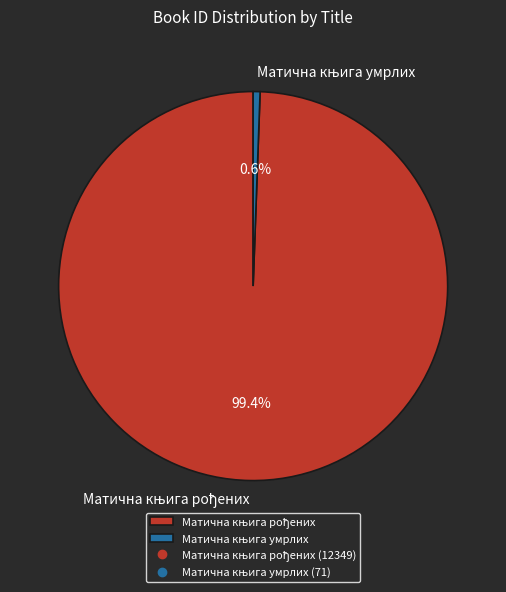

Does any single category account for the majority?

Yes